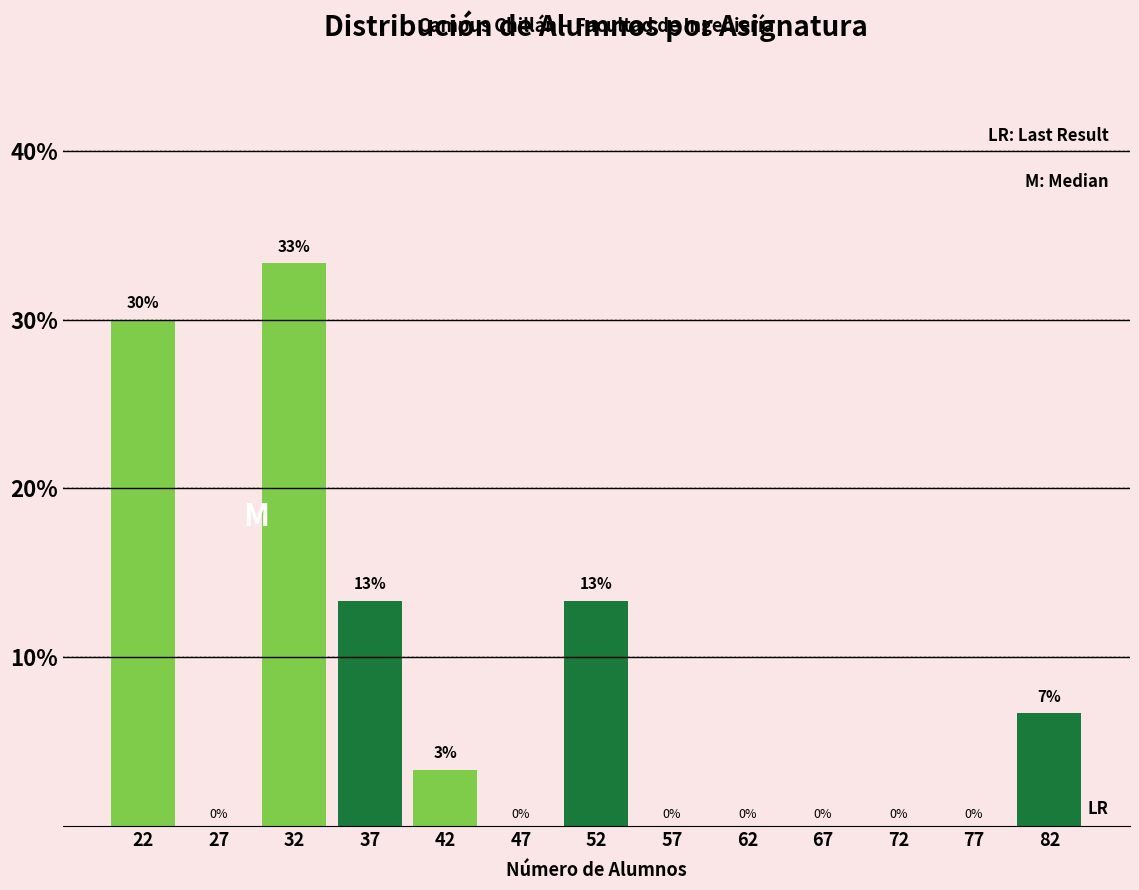

Which range on the x-axis has the tallest bar?

30 to 35